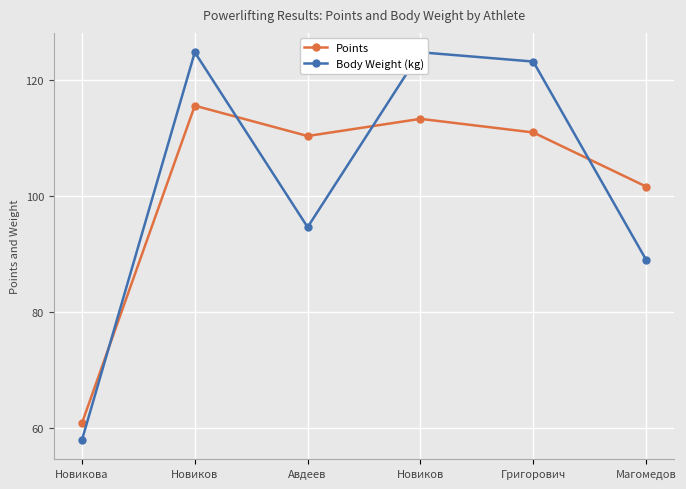

True or false: Body Weight (kg) and Points intersect in this chart.

True